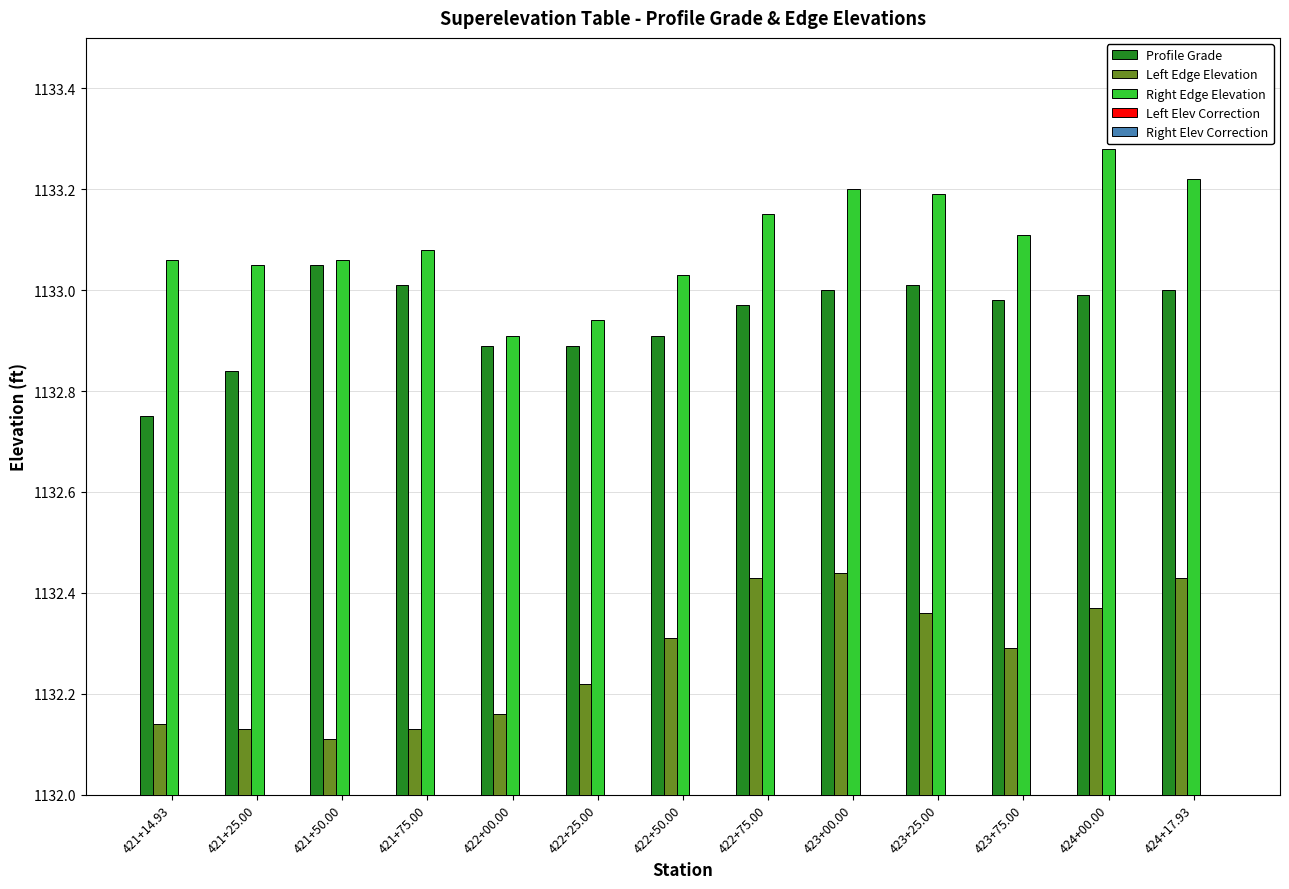

How many categories are shown in the chart?

13